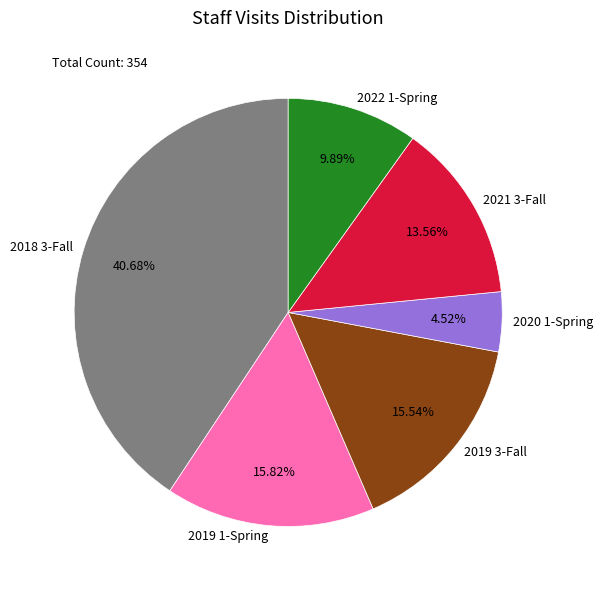

Which has a higher value, 2021 3-Fall or 2022 1-Spring?

2021 3-Fall